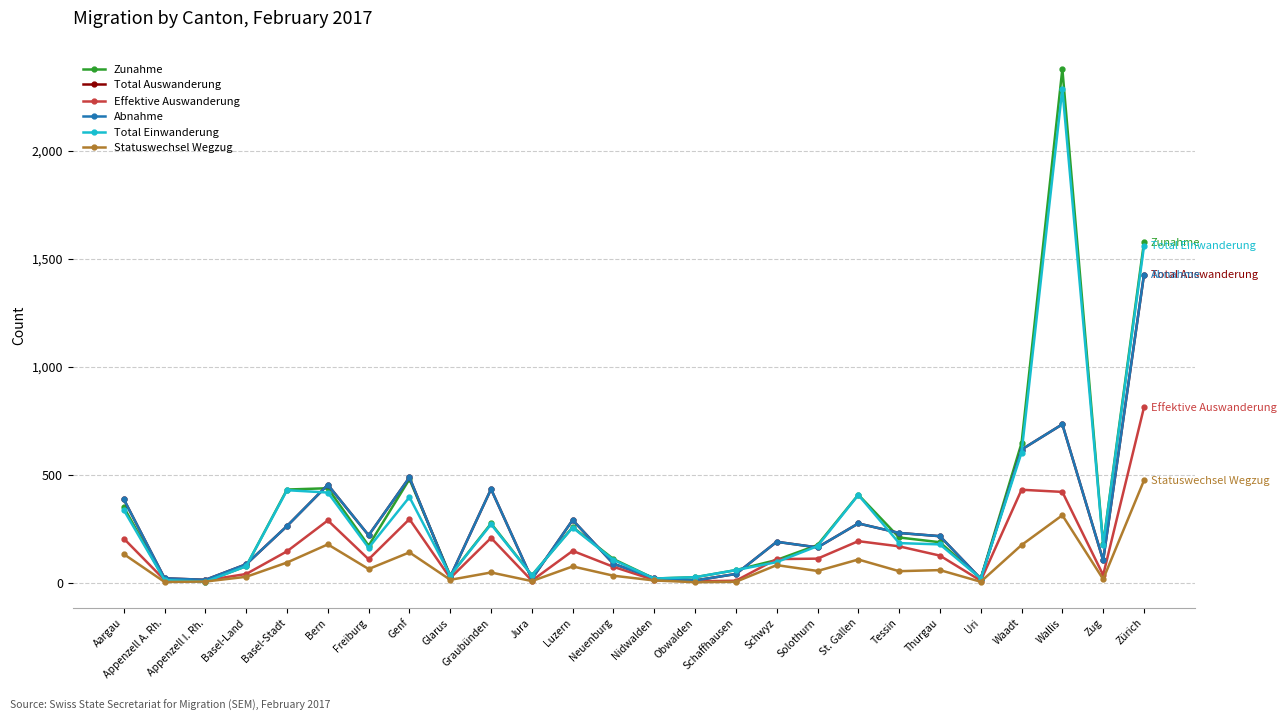

In Zunahme, how many points are lower than both neighbors (excluding endpoints)?

7